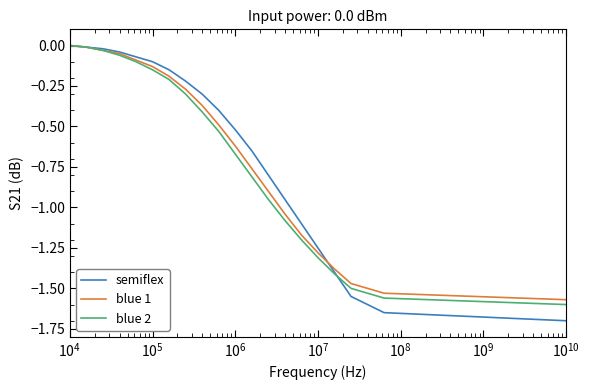

Which series has the widest spread of values?

semiflex